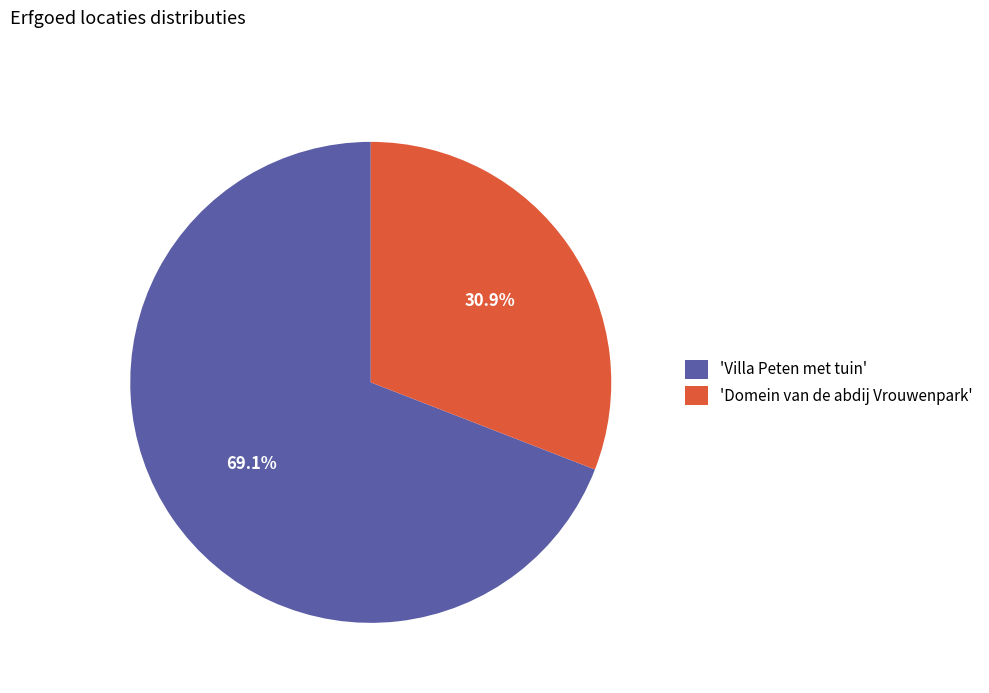

Is there a majority slice in this chart?

Yes